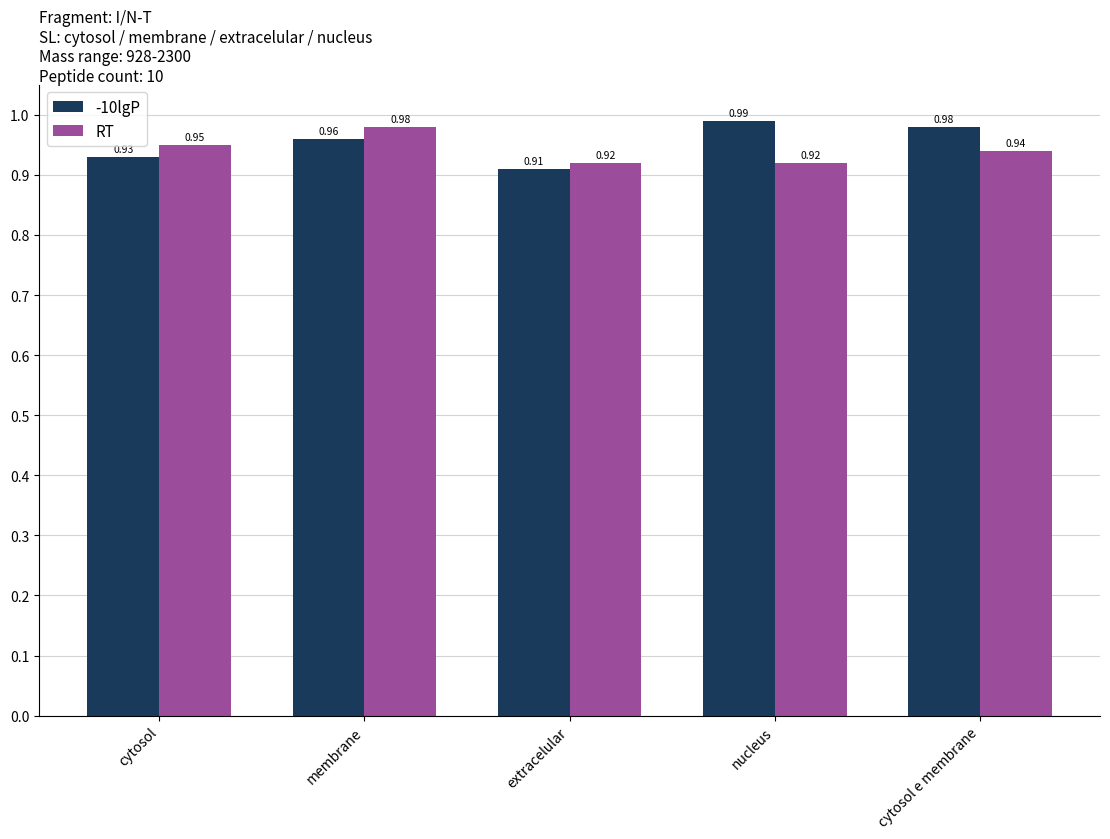

Between nucleus and cytosol e membrane, which series saw the biggest shift?

RT